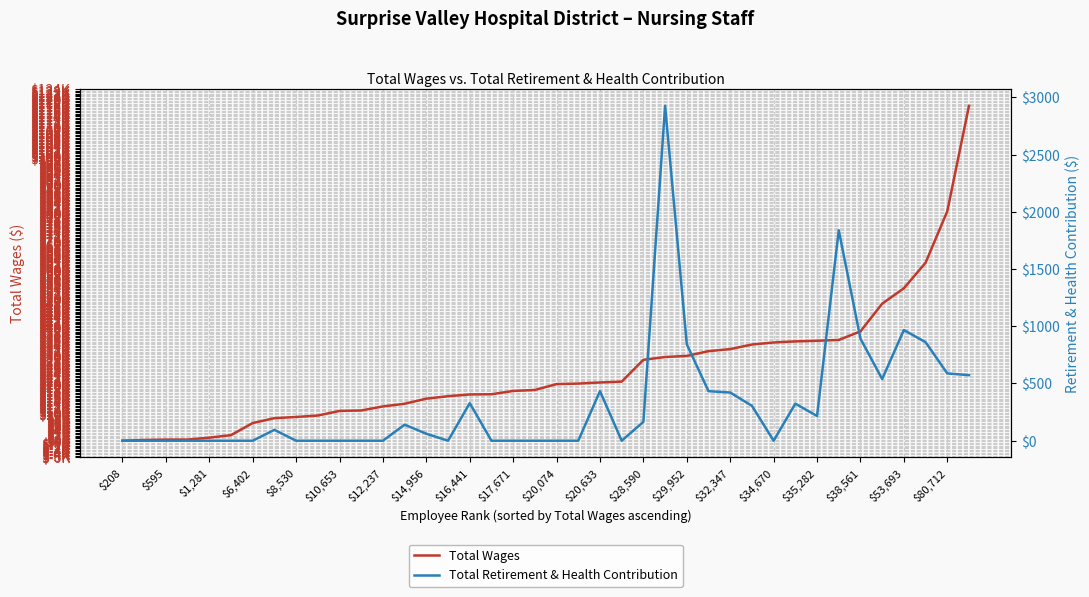

What are all the series names shown in the legend?

Total Wages, Total Retirement & Health Contribution